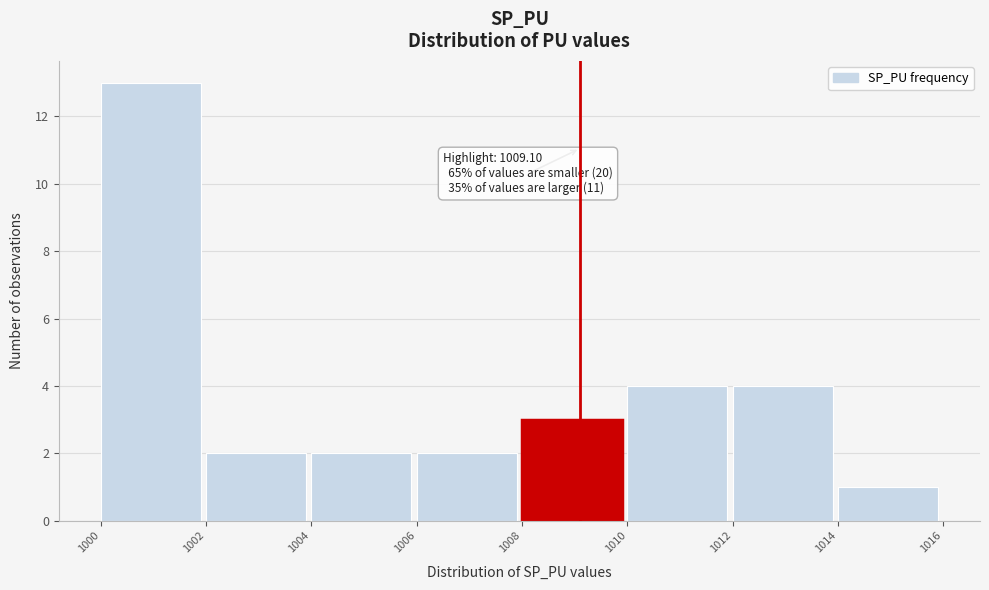

Over which range of the x-axis is the bar tallest?

1000 to 1002